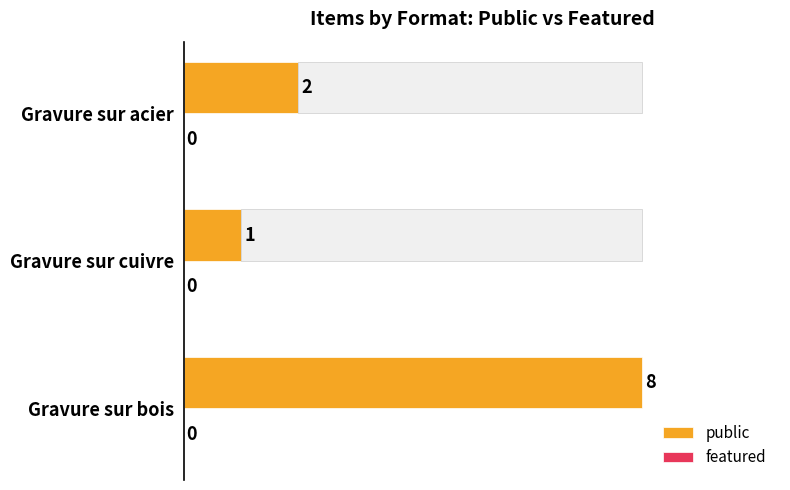

List the series in order of their overall mean, highest first.

public, featured